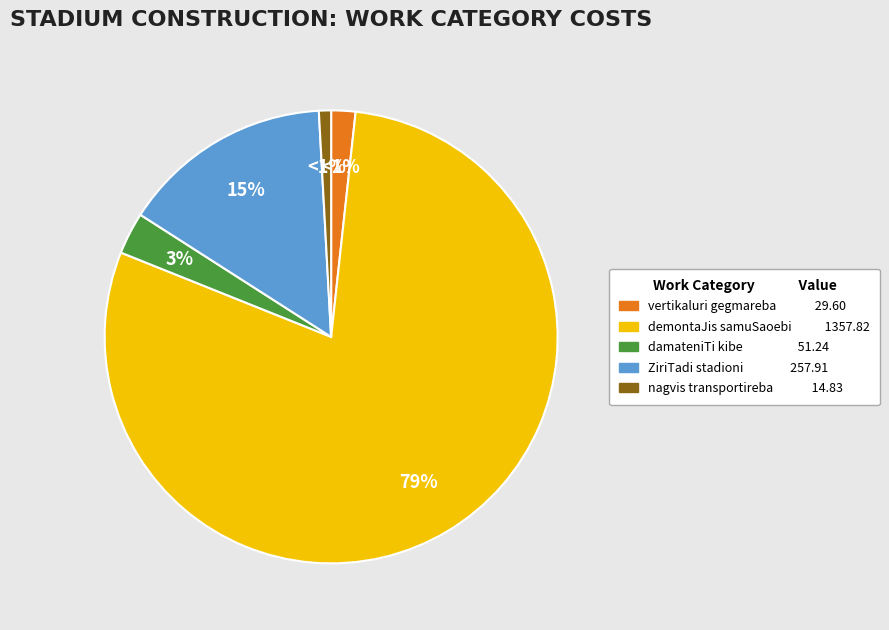

Is it true that nagvis transportireba is 11% of the pie?

False